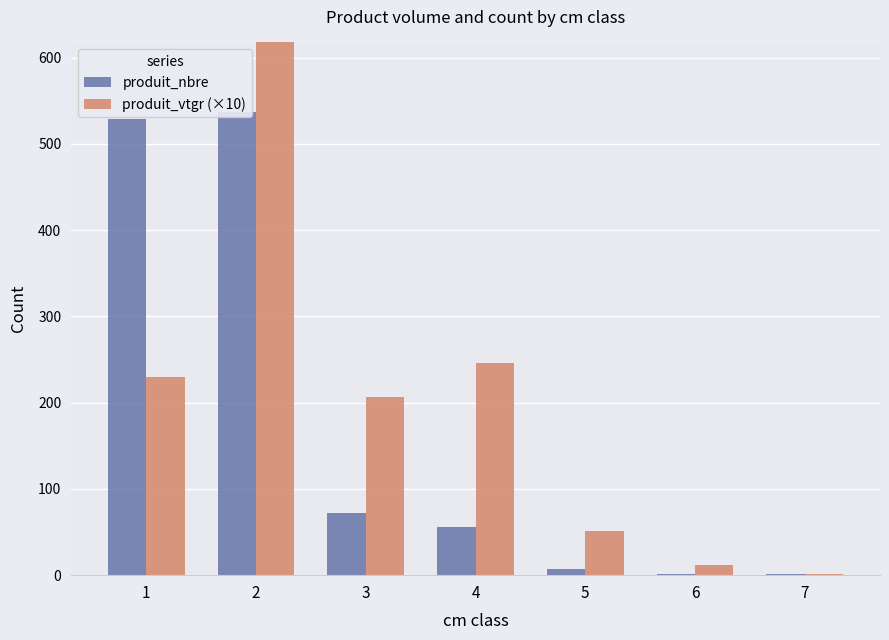

At which label does produit_nbre first exceed 56?

1